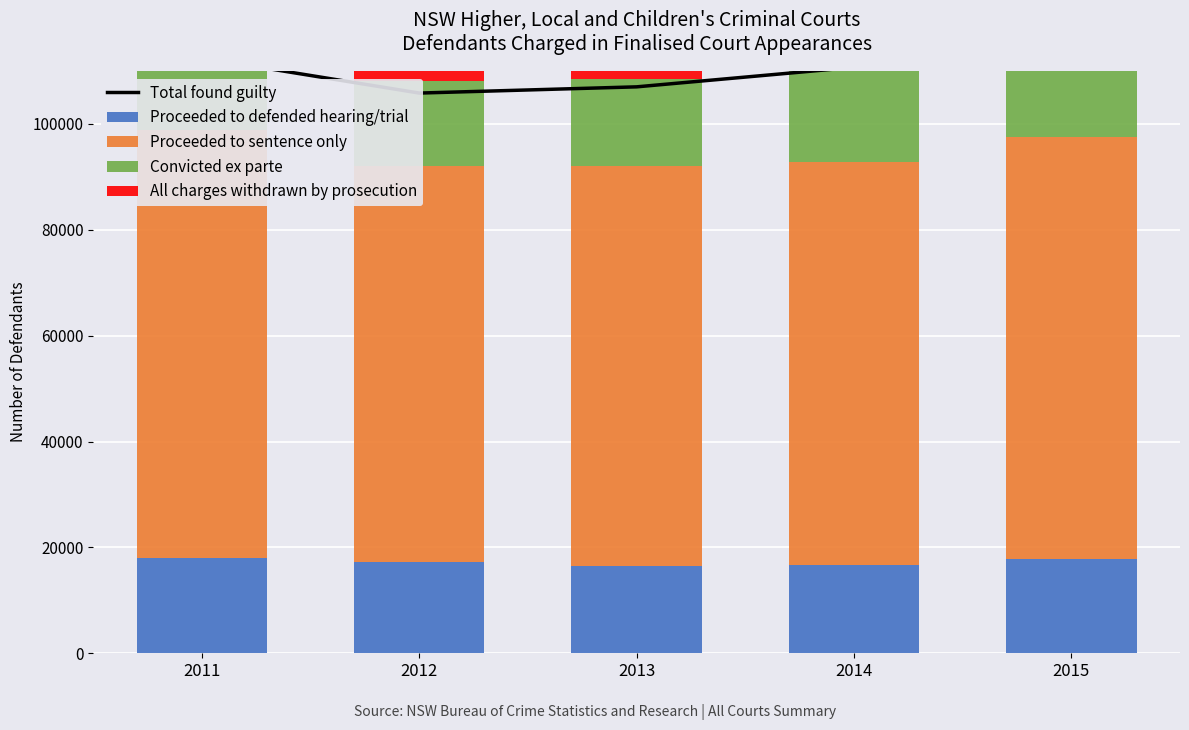

Reading right to left, extract all data points from this chart.

Total found guilty: 118121	110702	107013	105837	112481
Proceeded to defended hearing/trial: 17775	16616	16522	17224	17958
Proceeded to sentence only: 79788	76151	75509	74762	80895
Convicted ex parte: 21349	18996	16501	16110	16556
All charges withdrawn by prosecution: 6530	7117	6563	6743	7252